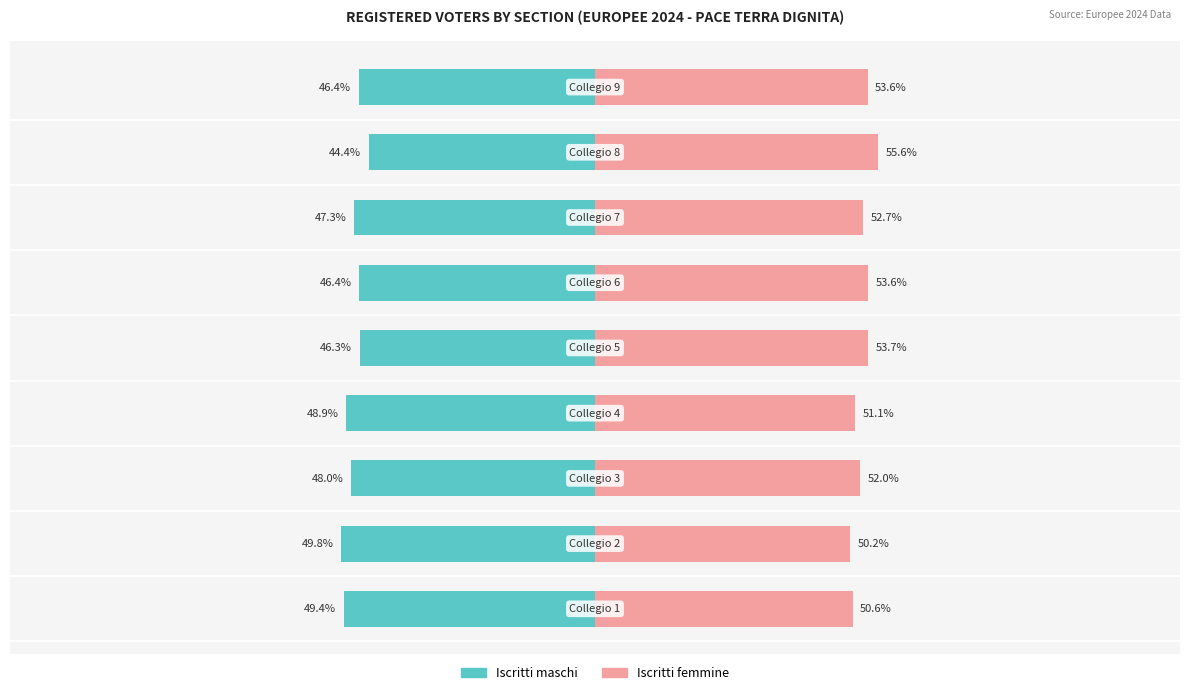

How many bars are there in total?

18